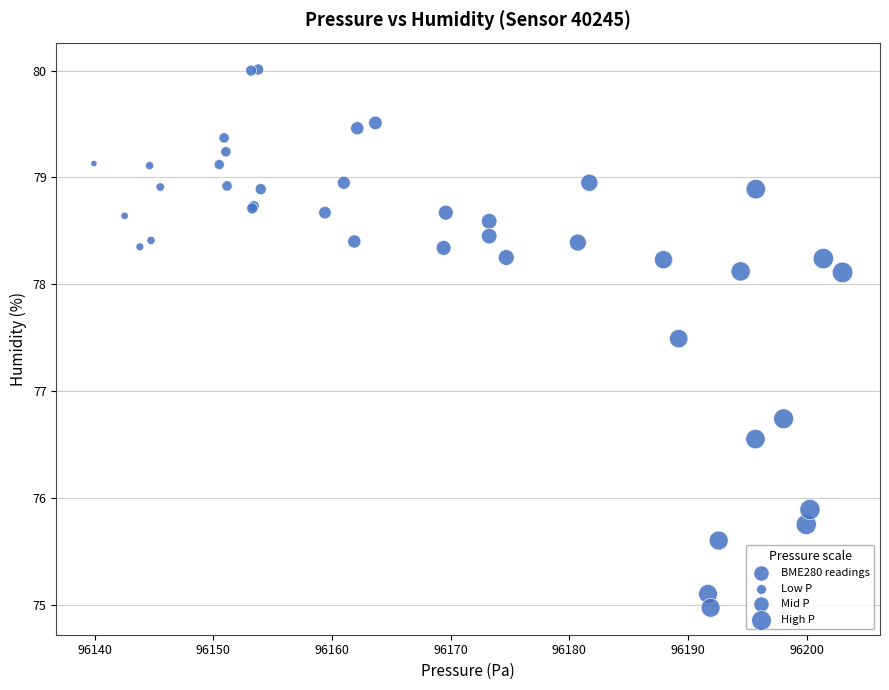

What Y value in the scatter plot is closest to 77?

76.7